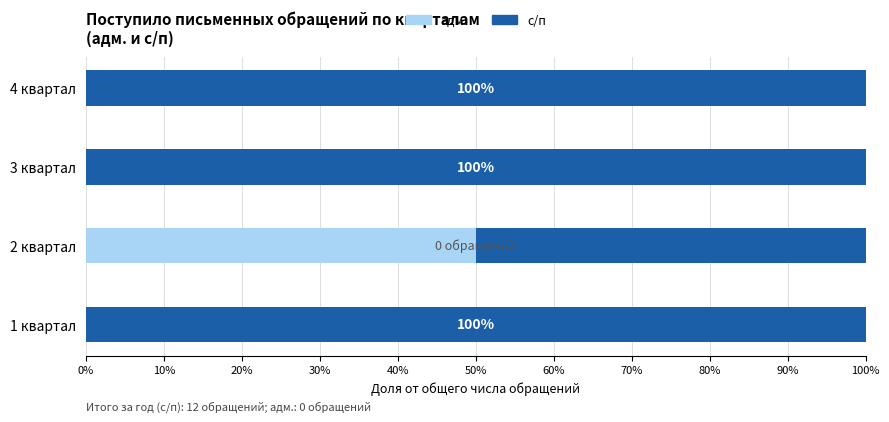

What is the total value across all series at 2 квартал?

100